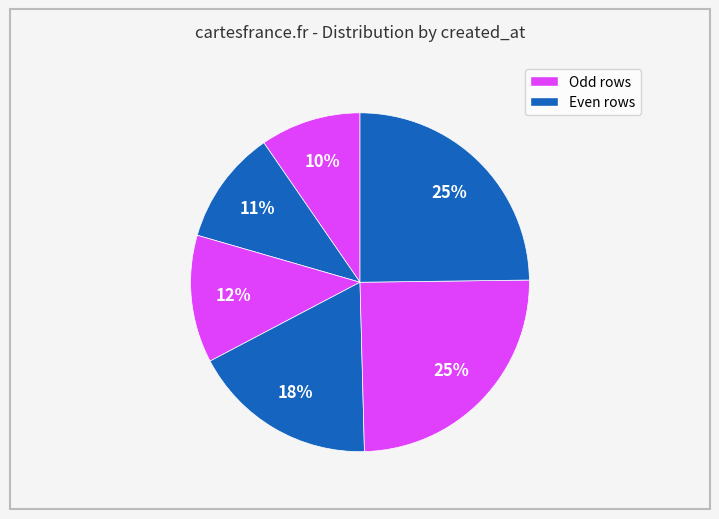

How many slices are in this pie chart?

6